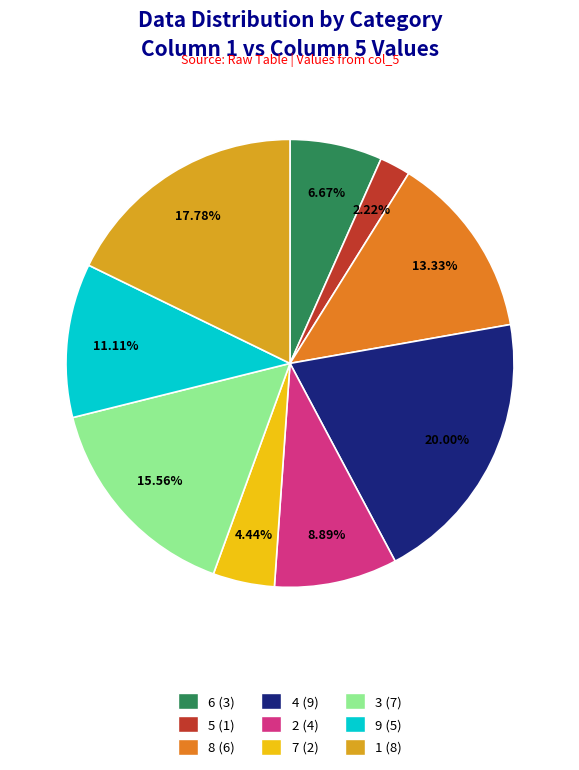

Count the number of slices in the pie.

9